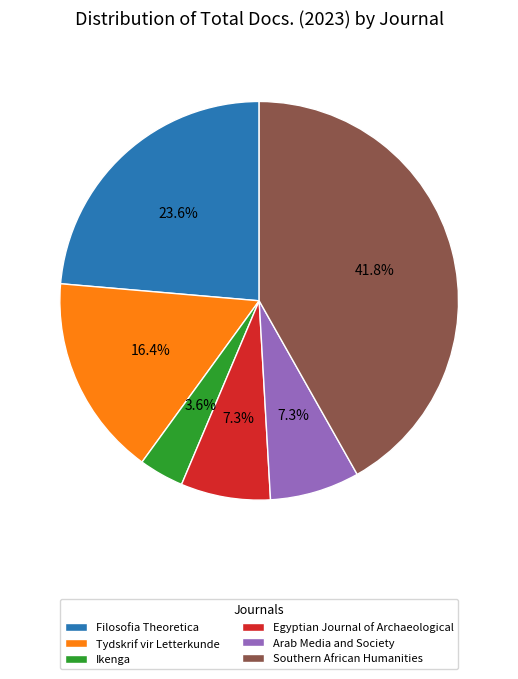

To the nearest percent, what is the combined percentage of Tydskrif vir Letterkunde and Egyptian Journal of Archaeological?

24%